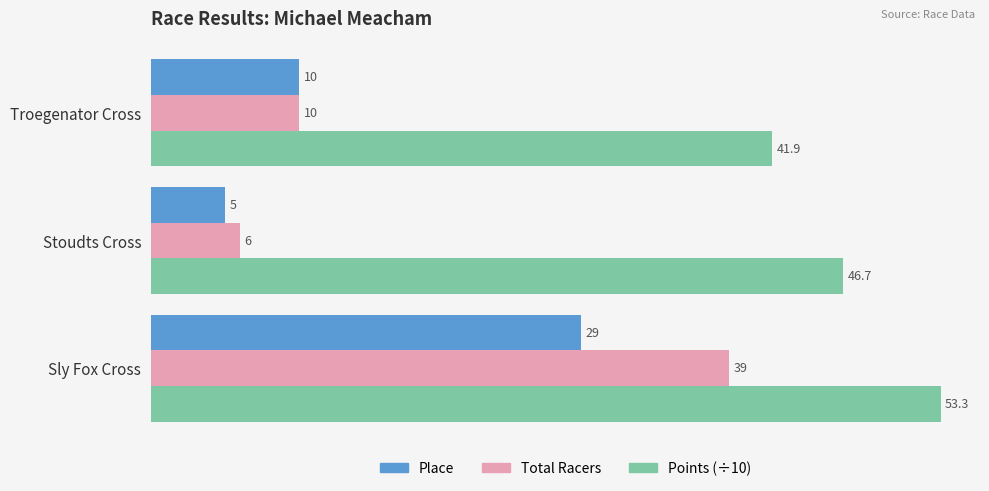

List the series in order of their peak value, highest first.

Points (÷10), Total Racers, Place